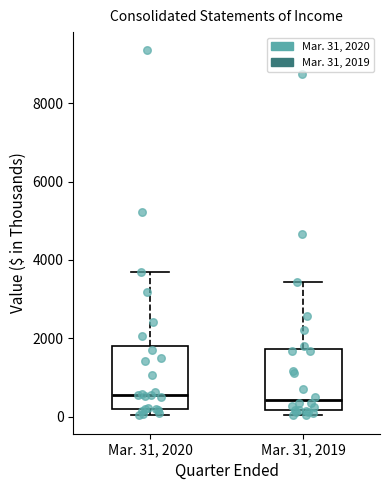

Reading left to right, read every box against the y-axis: the position of its median line, the range the box covers, and the ends of its whiskers. The values are not printed on the chart, so give them approximately, as read against the axis.

Mar. 31, 2020: median 600, box 200 to 1800, whiskers 0 to 3800
Mar. 31, 2019: median 400, box 200 to 1800, whiskers 0 to 3400